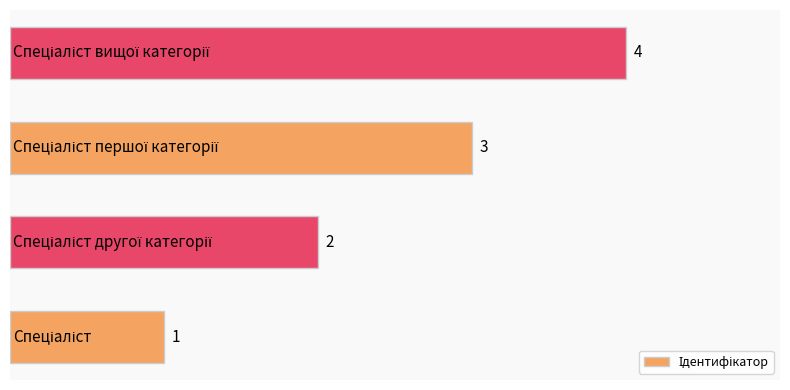

What is the greatest value displayed?

4